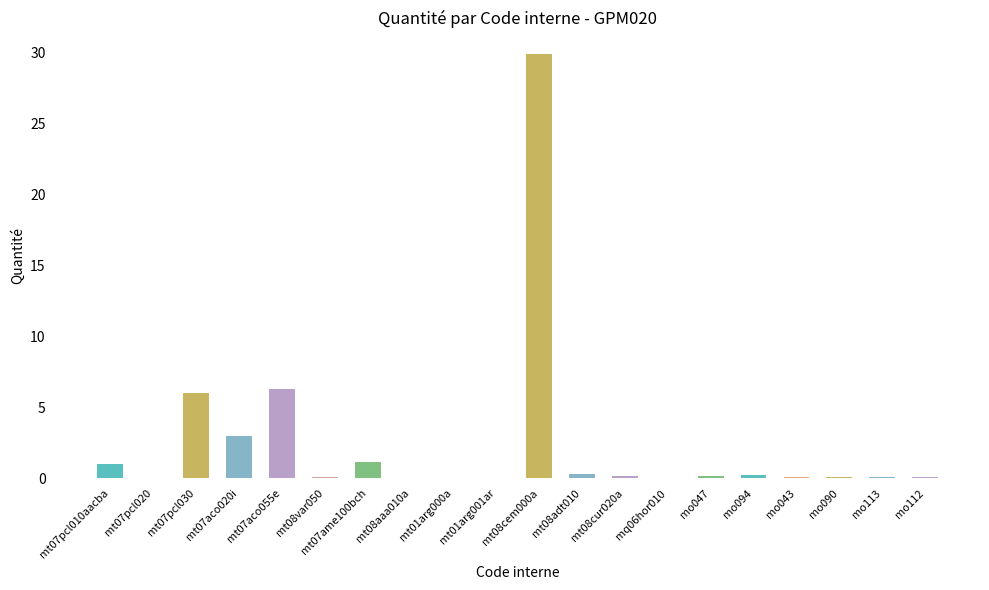

What is the change in value from mt07aco055e to mo043?

-6.2